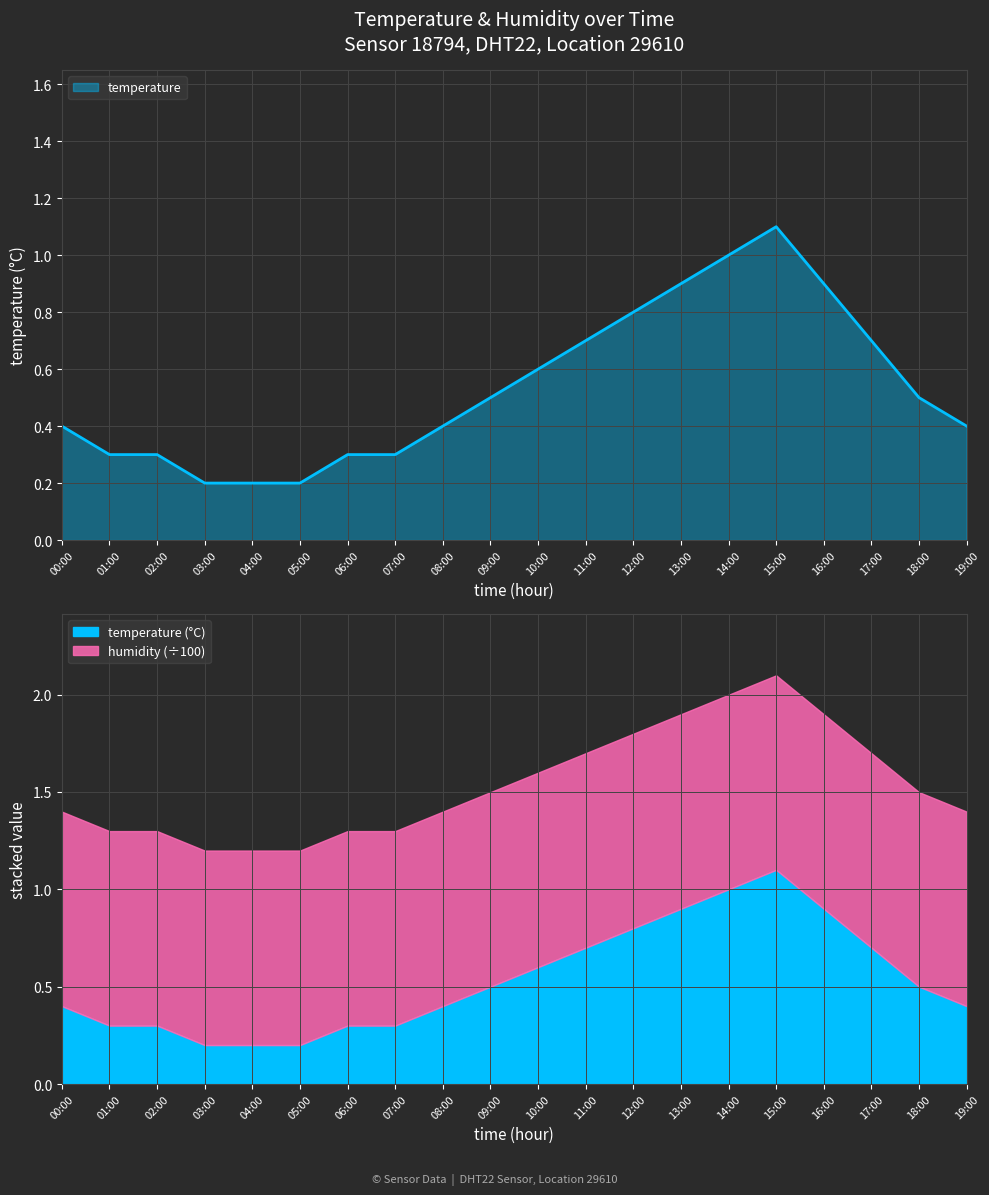

At which category does the chart reach its peak across all series?

15:00